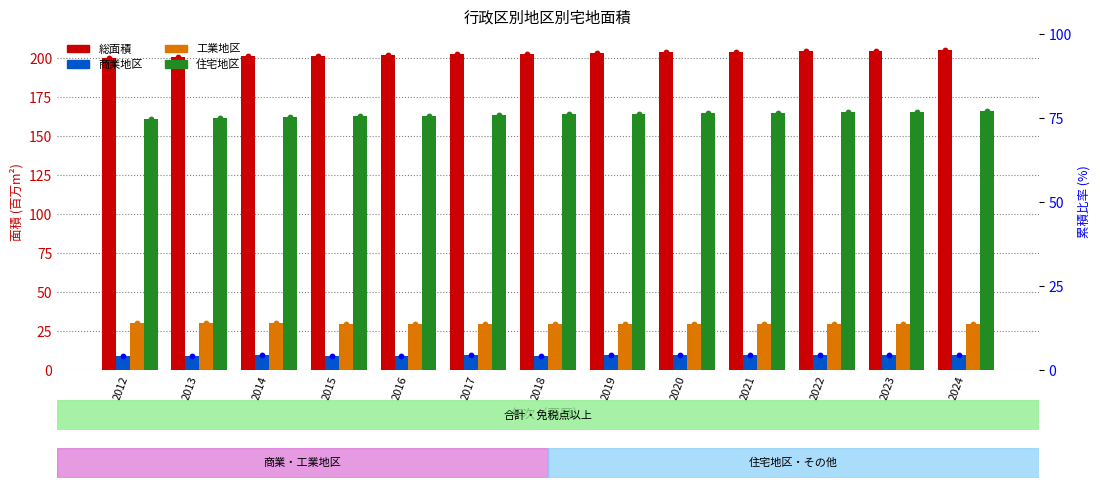

Which series contains the highest Y value?

総面積